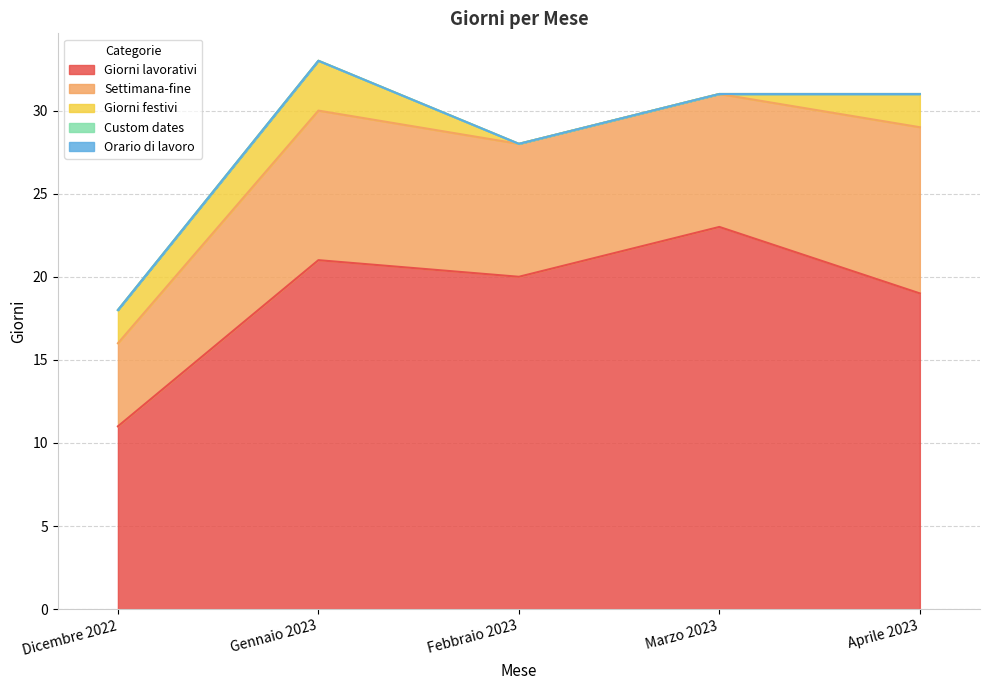

What is the label of the 3rd point from the left?

Febbraio 2023